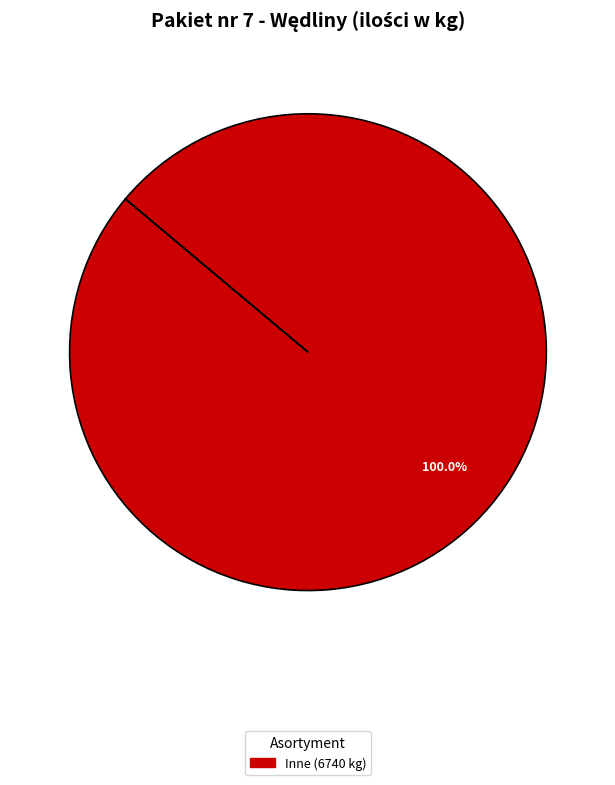

Is there a majority slice in this chart?

Yes